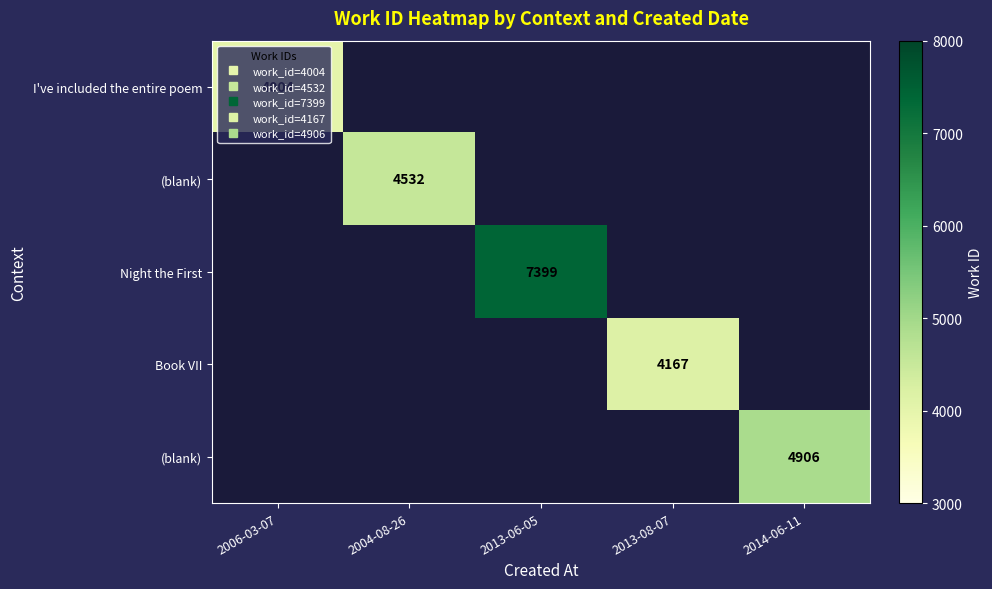

What is the minimum value shown in the chart?

4004.0